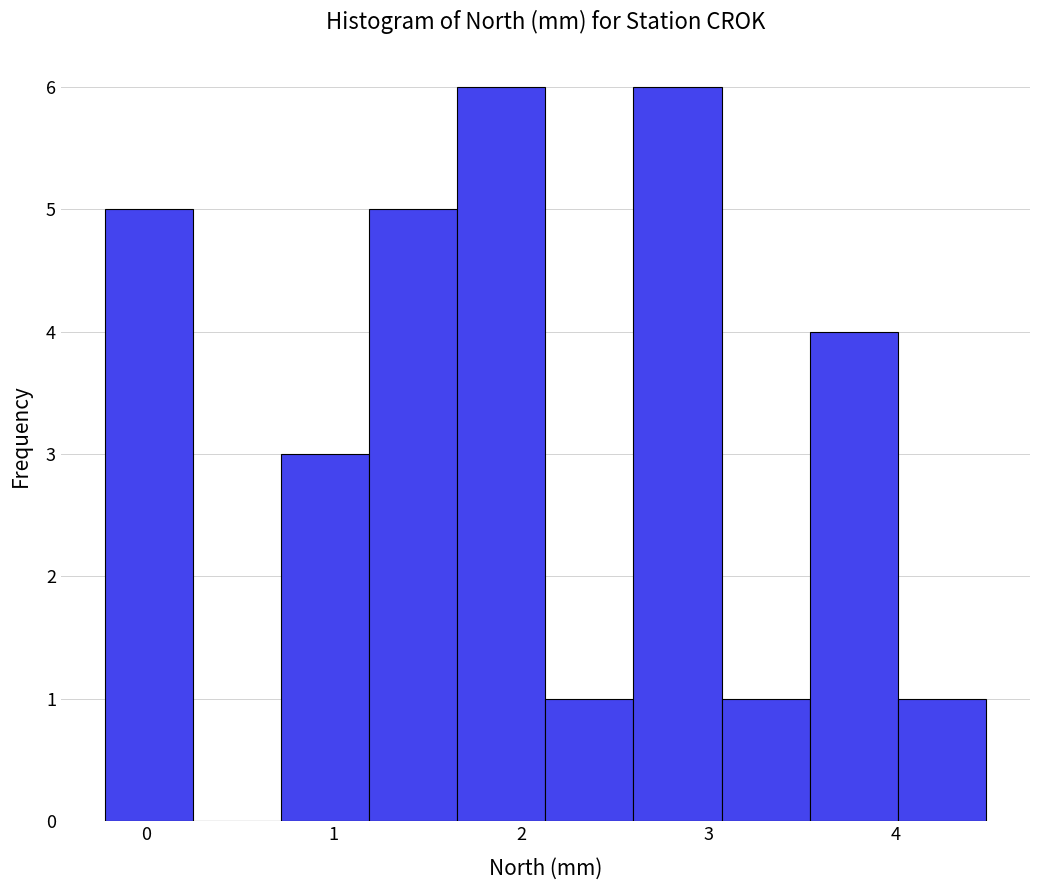

Reading left to right, list every bar in this chart as the range it spans on the x-axis followed by its height. Neither the bar edges nor the heights are printed on the chart, so give them approximately, as read against the axes.

-0.22 to 0.25: 5
0.25 to 0.72: 0
0.72 to 1.19: 3
1.19 to 1.66: 5
1.66 to 2.13: 6
2.13 to 2.60: 1
2.60 to 3.07: 6
3.07 to 3.54: 1
3.54 to 4.01: 4
4.01 to 4.48: 1